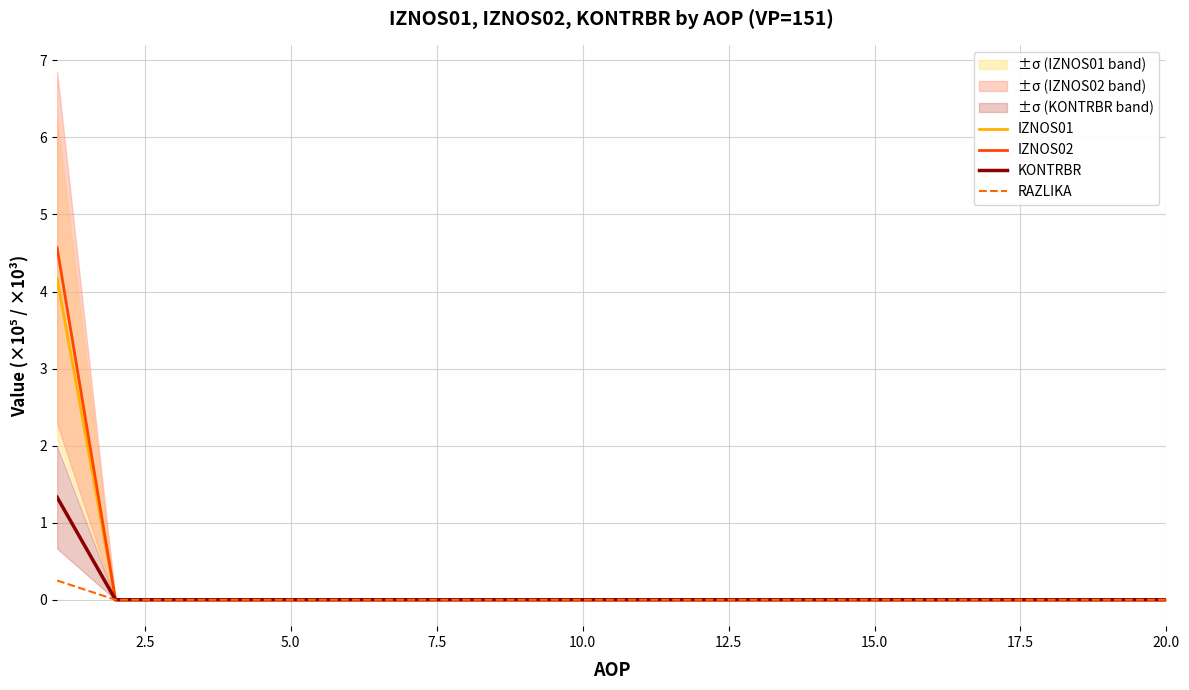

Reading left to right, list all the values displayed in this chart.

IZNOS01: 4.2	0.0	0.0	0.0	0.0	0.0	0.0	0.0	0.0	0.0	0.0	0.0	0.0	0.0	0.0	0.0	0.0	0.0	0.0	0.0
IZNOS02: 4.6	0.0	0.0	0.0	0.0	0.0	0.0	0.0	0.0	0.0	0.0	0.0	0.0	0.0	0.0	0.0	0.0	0.0	0.0	0.0
KONTRBR: 1.3	0.0	0.0	0.0	0.0	0.0	0.0	0.0	0.0	0.0	0.0	0.0	0.0	0.0	0.0	0.0	0.0	0.0	0.0	0.0
RAZLIKA: 0.2	0.0	0.0	0.0	0.0	0.0	0.0	0.0	0.0	0.0	0.0	0.0	0.0	0.0	0.0	0.0	0.0	0.0	0.0	0.0